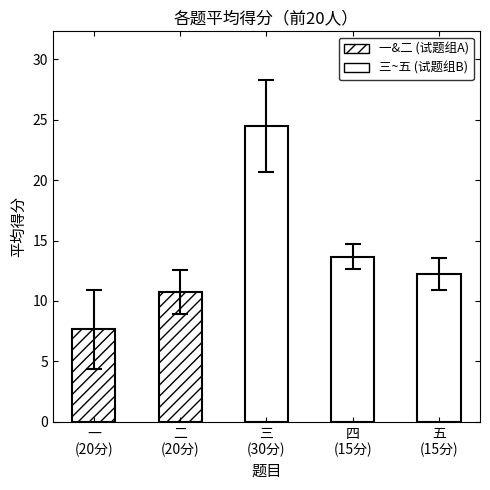

What is the difference between the second highest and minimum values?

6.0